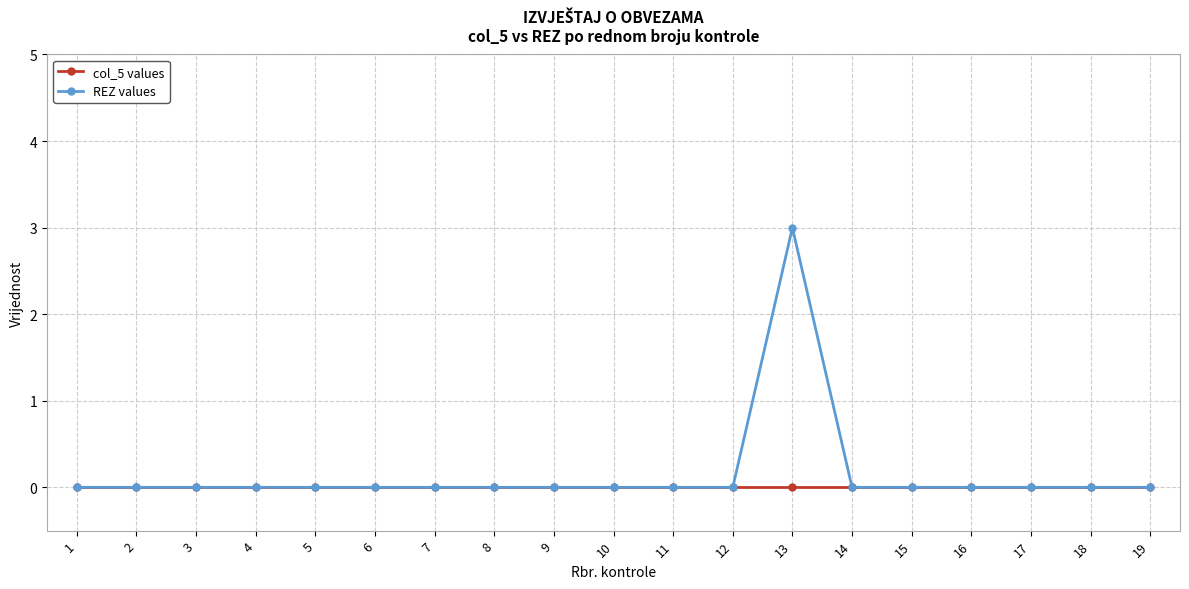

Count the number of categories in the chart.

19